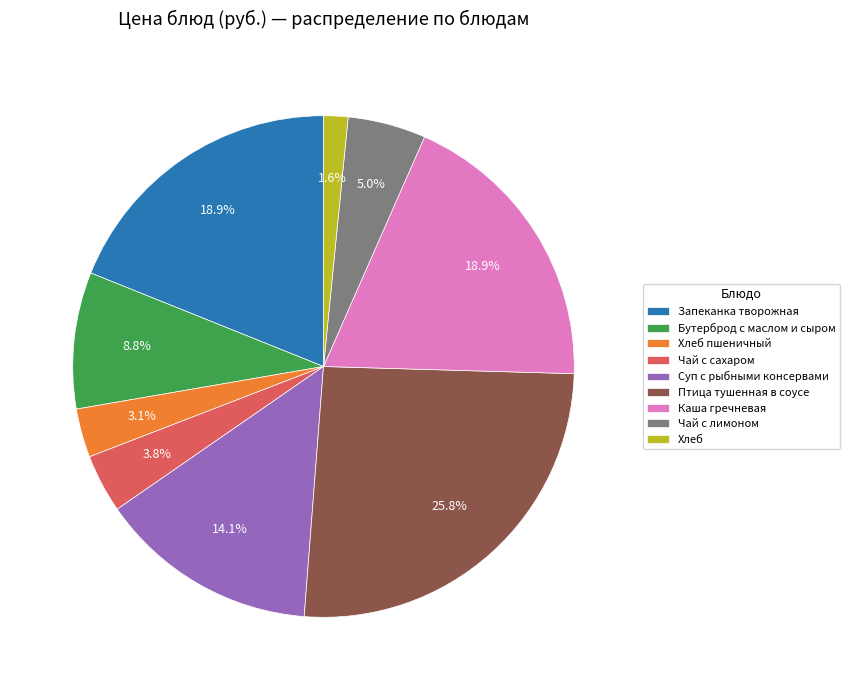

To the nearest percent, what is the combined percentage of Чай с лимоном and Хлеб пшеничный?

8%